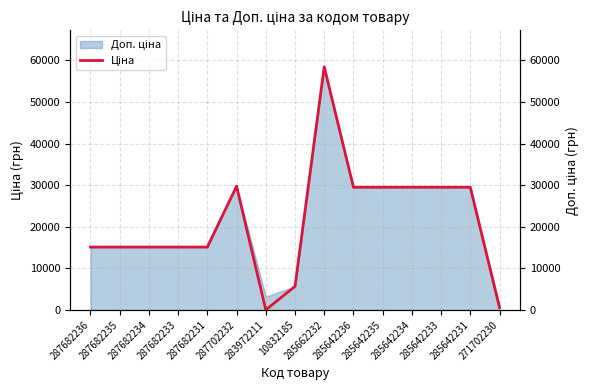

The chart shows a value of 2910.2 at 10832185. True or false?

False